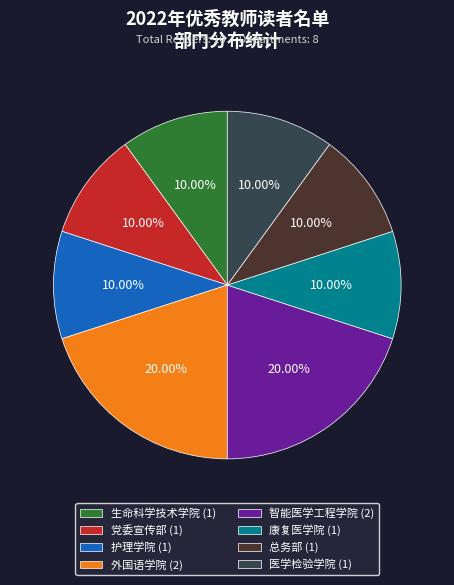

Is 外国语学院 (2) the majority of the pie?

No